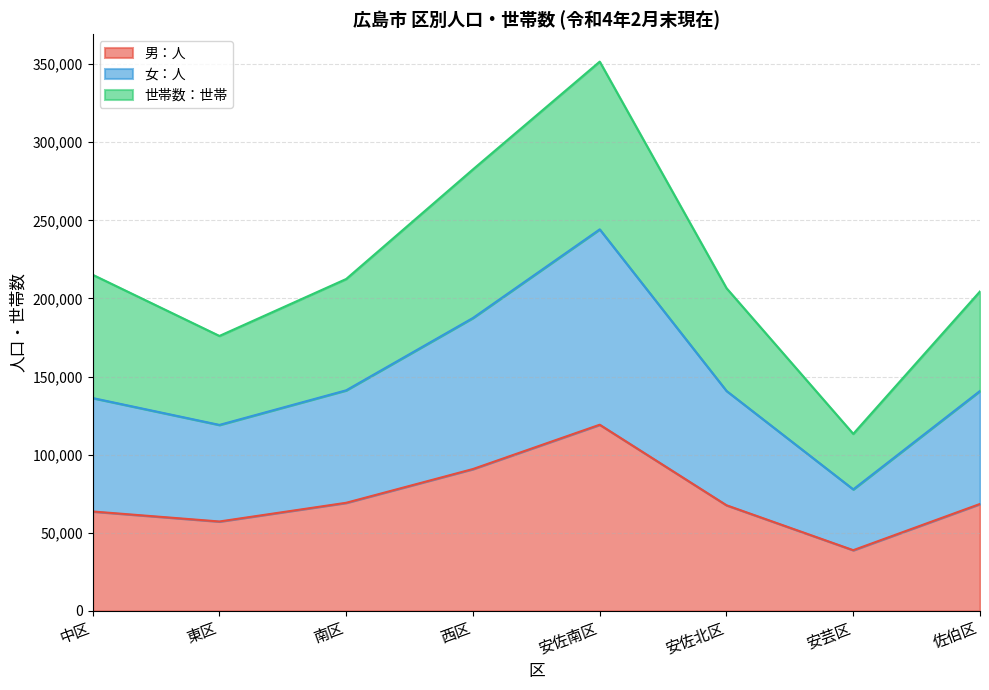

What is the total value across all series at 安佐南区?

351629